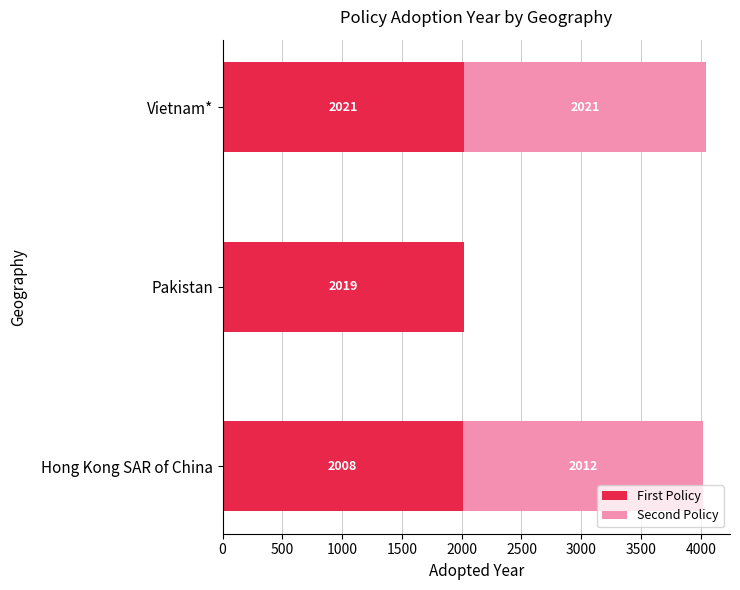

The First Policy series shows 2021 at Vietnam*. True or false?

True